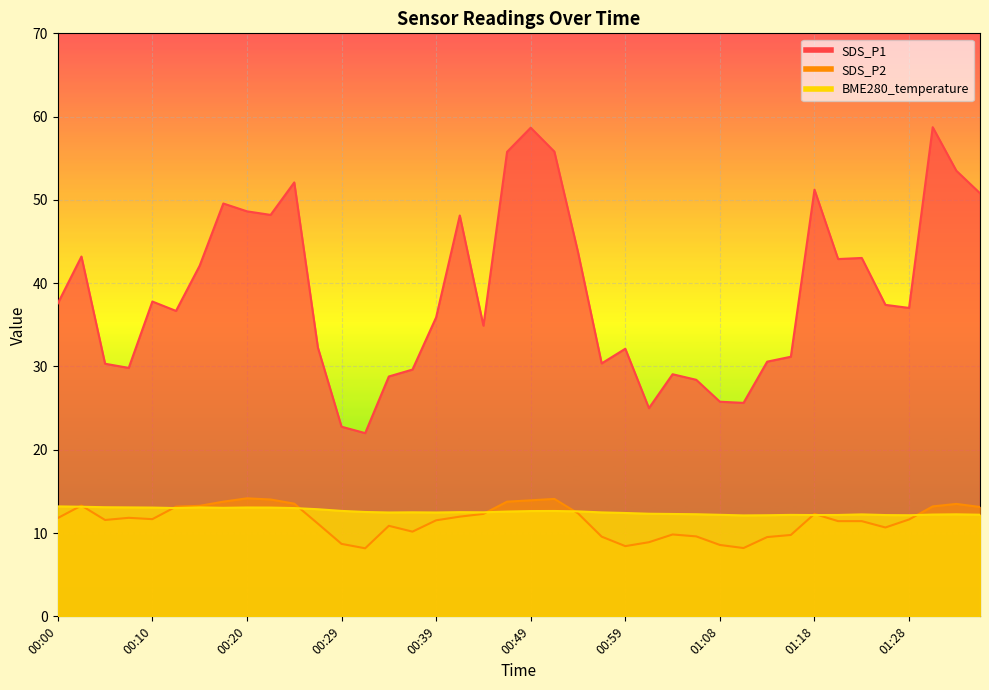

Which series has the largest total across all categories?

SDS_P1